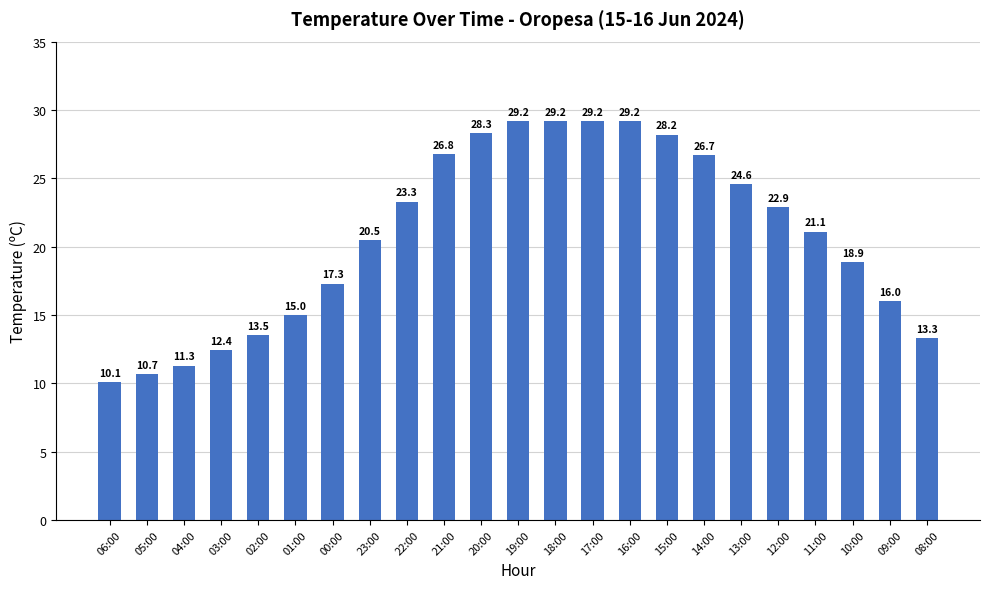

What value does the data have at 09:00?

16.0